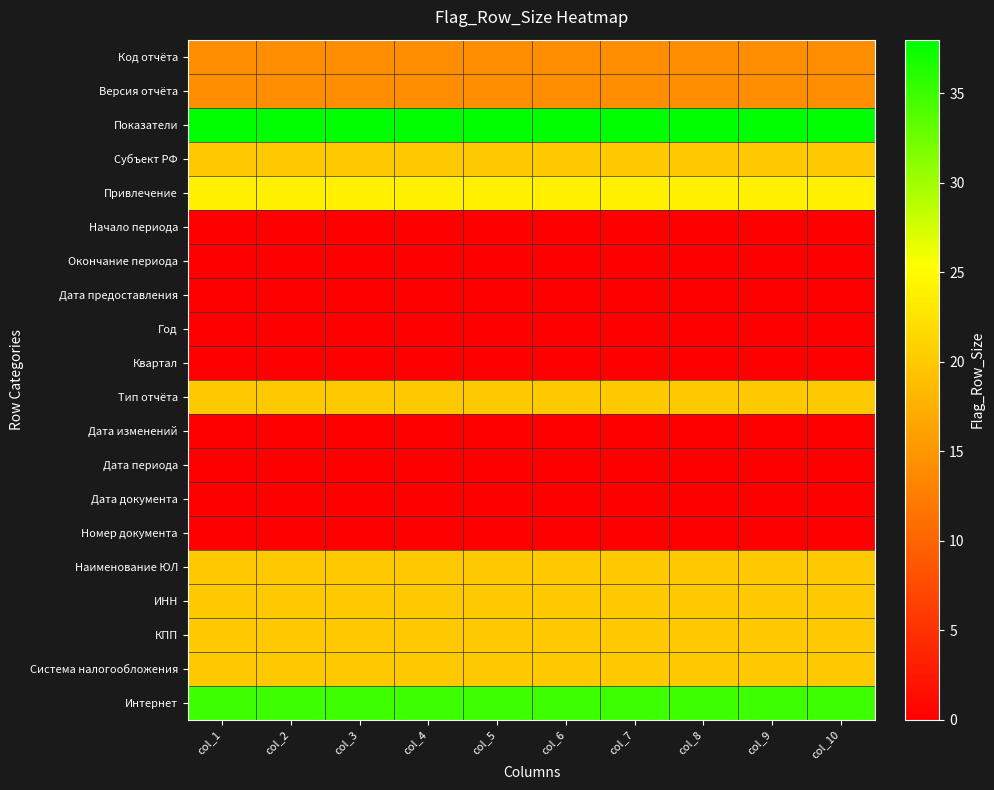

Rank the series at col_3 from lowest to highest value.

Начало периода, Окончание периода, Дата предоставления, Год, Квартал, Дата изменений, Дата периода, Дата документа, Номер документа, Код отчёта, Версия отчёта, Субъект РФ, Тип отчёта, Наименование ЮЛ, ИНН, КПП, Система налогообложения, Привлечение, Интернет, Показатели